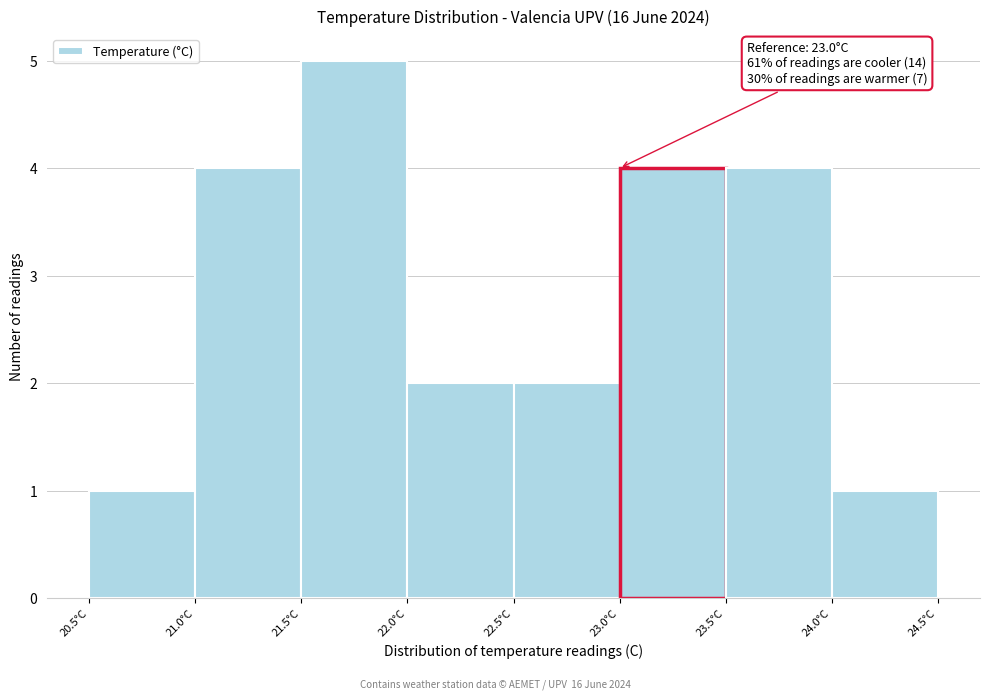

Over which range of the x-axis is the bar tallest?

21.5 to 22.0